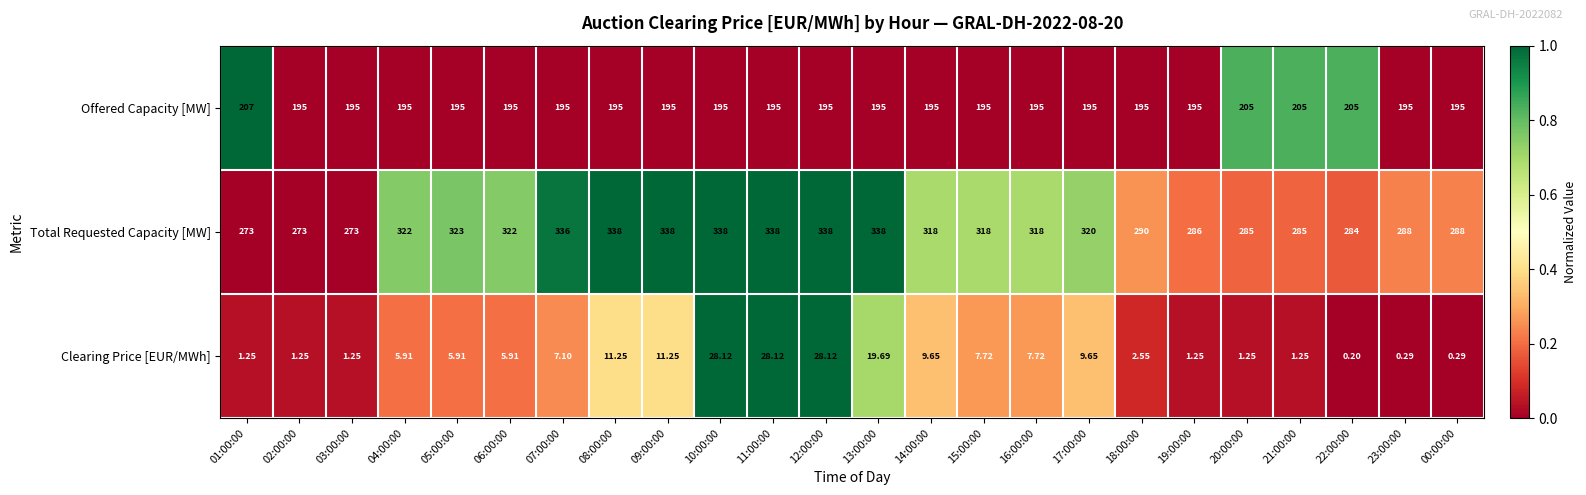

Rank the series by their maximum value, from highest to lowest.

Total Requested Capacity [MW], Offered Capacity [MW], Clearing Price [EUR/MWh]